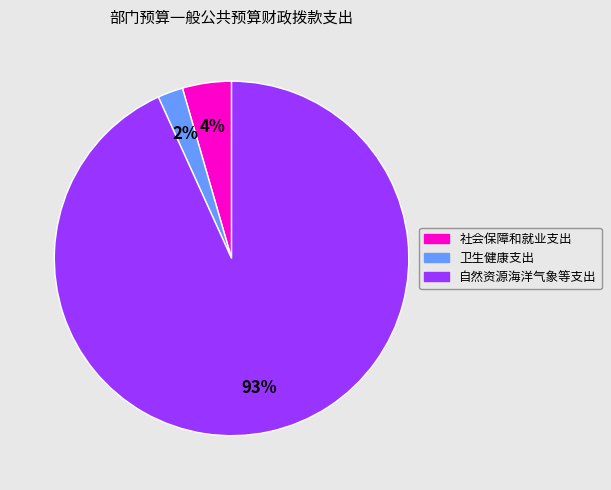

Between 社会保障和就业支出 and 卫生健康支出, which is larger?

社会保障和就业支出